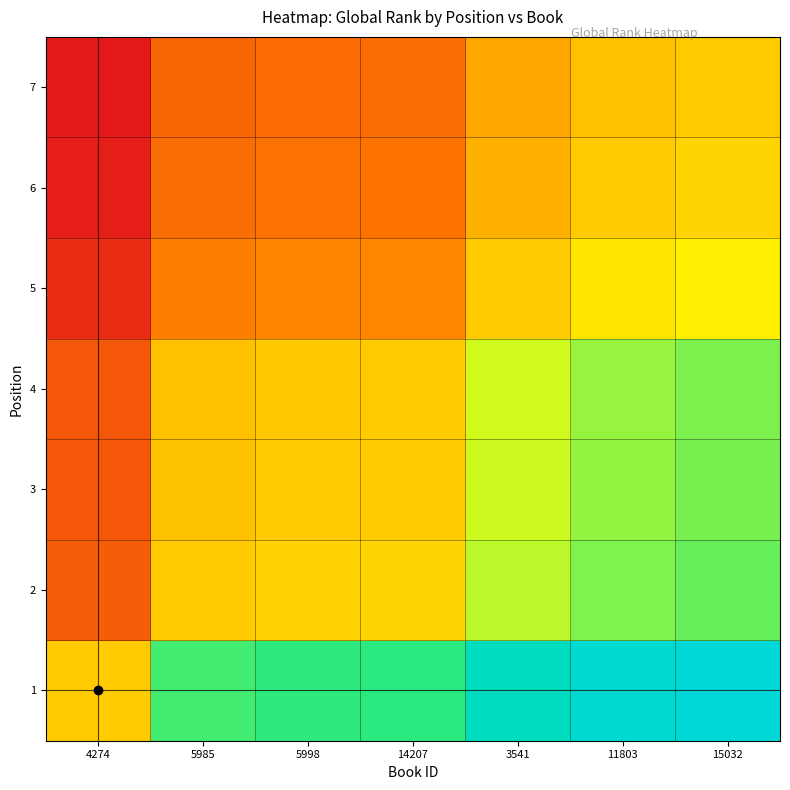

How many data points does each series have?

7